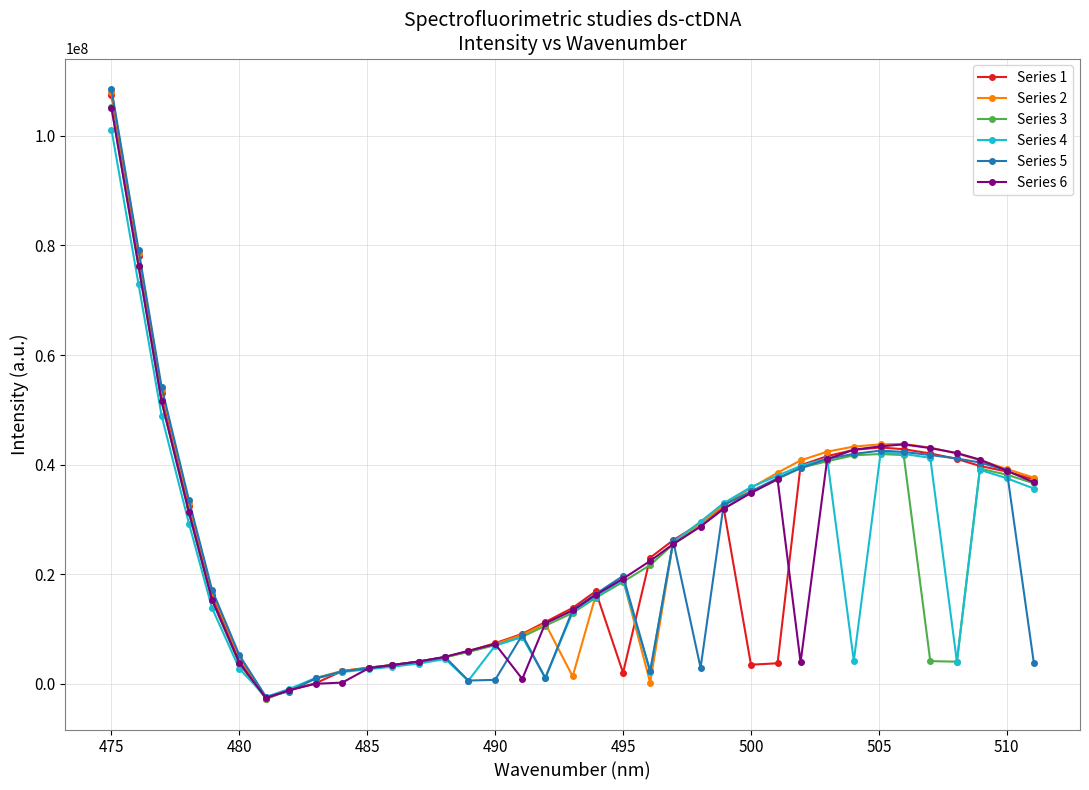

Count the number of categories in the chart.

37